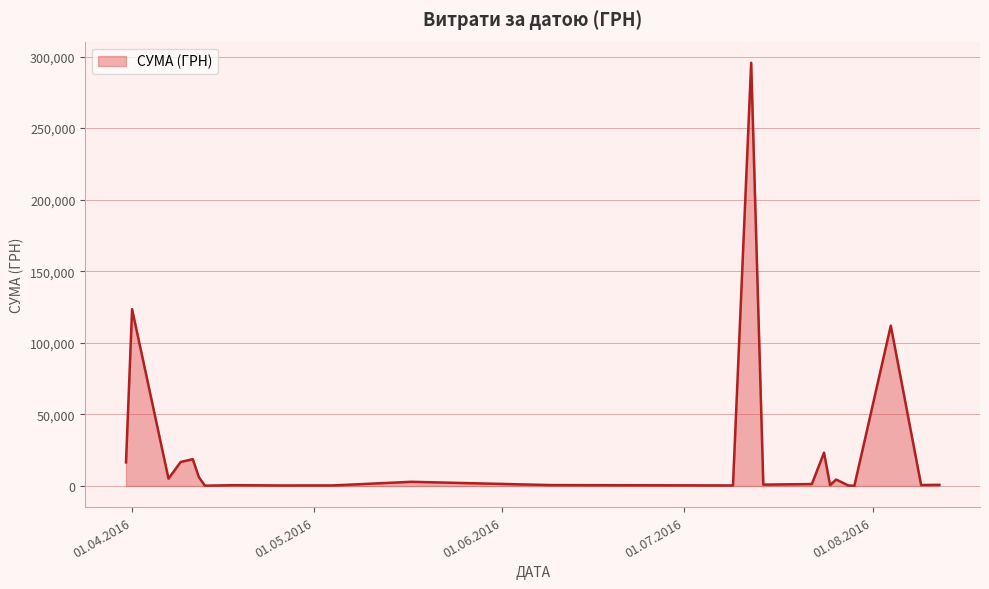

What is the greatest value displayed?

295638.6